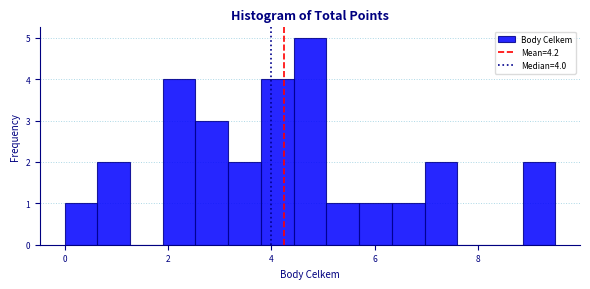

Read against the x-axis, roughly where is the centre of the tallest bar?

4.8